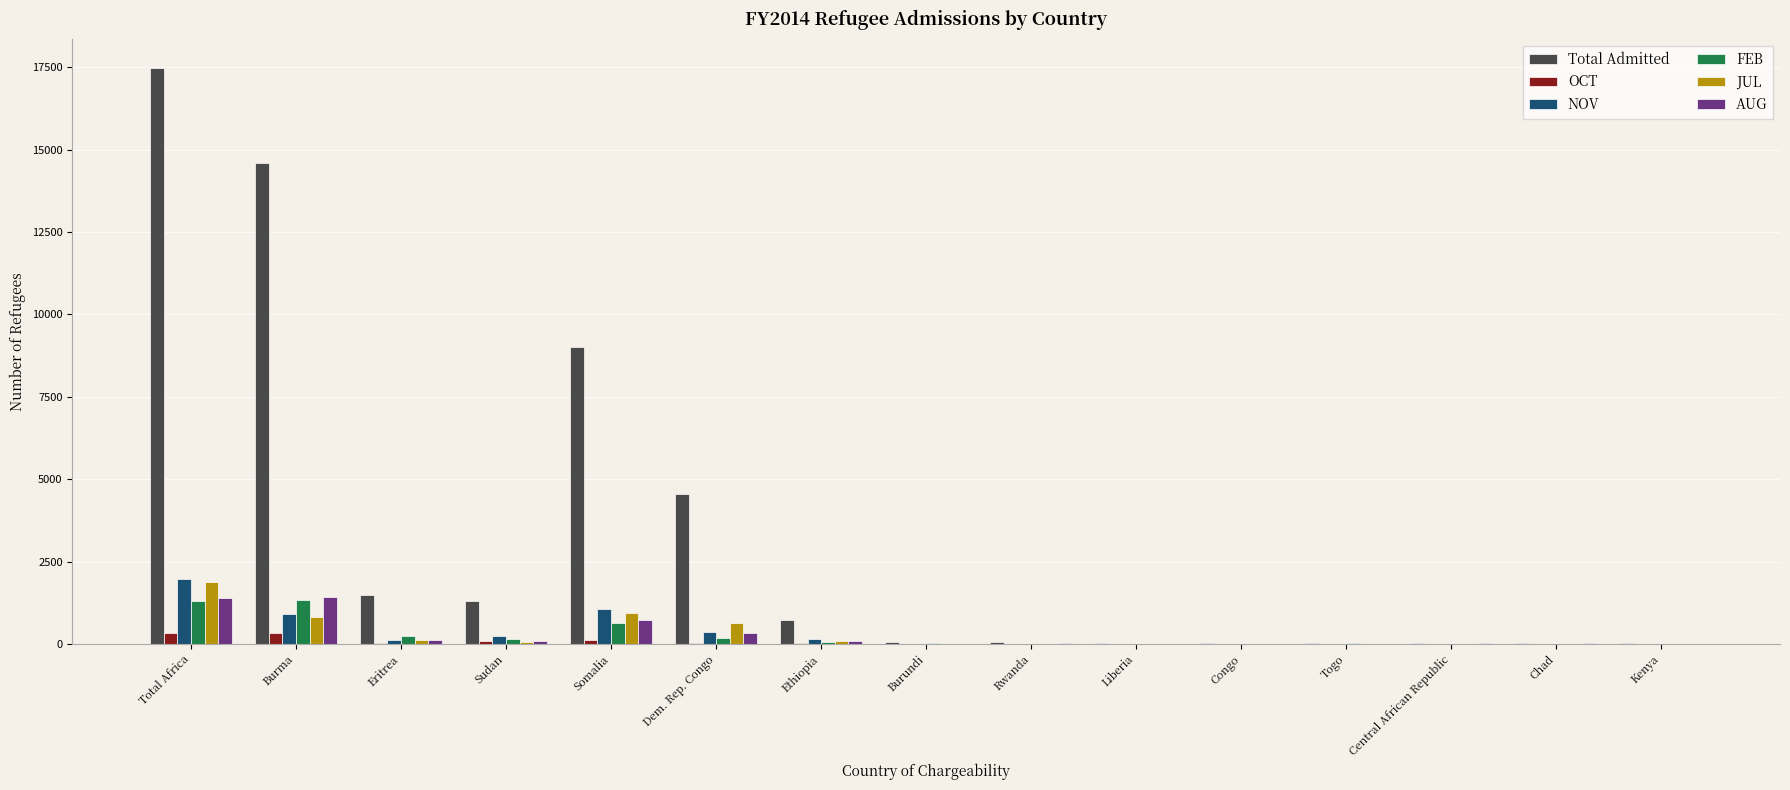

Is it true that OCT equals 24 at Ethiopia?

True